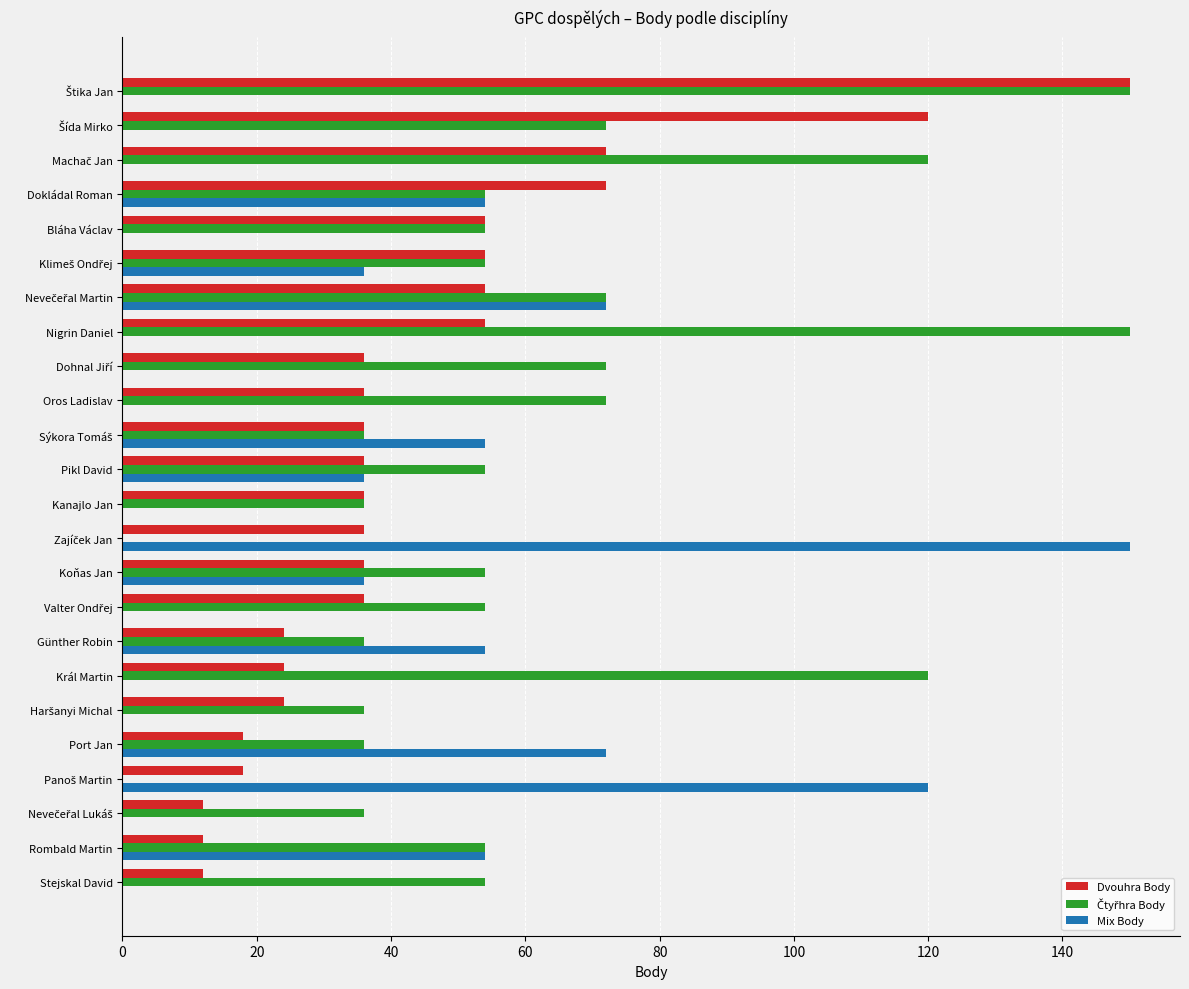

What is the greatest value displayed?

150